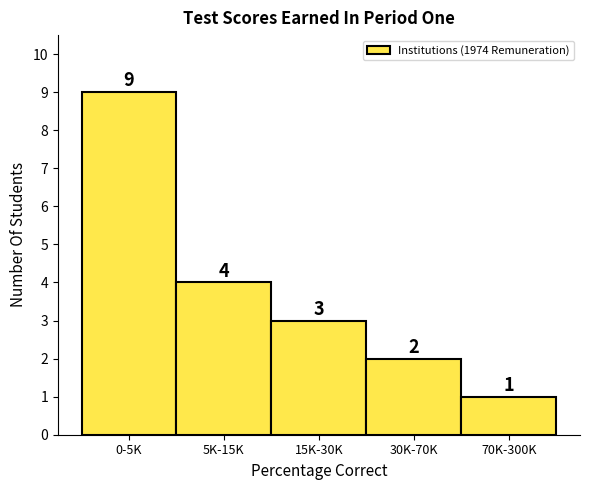

Reading right to left, list all the values displayed in this chart.

1	2	3	4	9